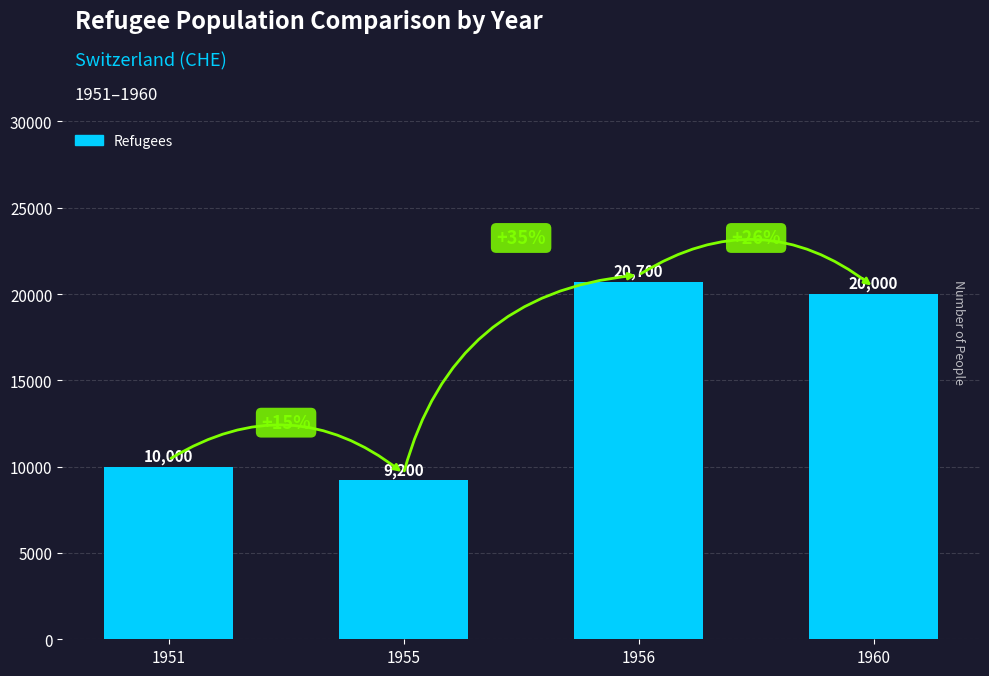

Reading right to left, transcribe all the data shown in this chart.

20000	20700	9200	10000